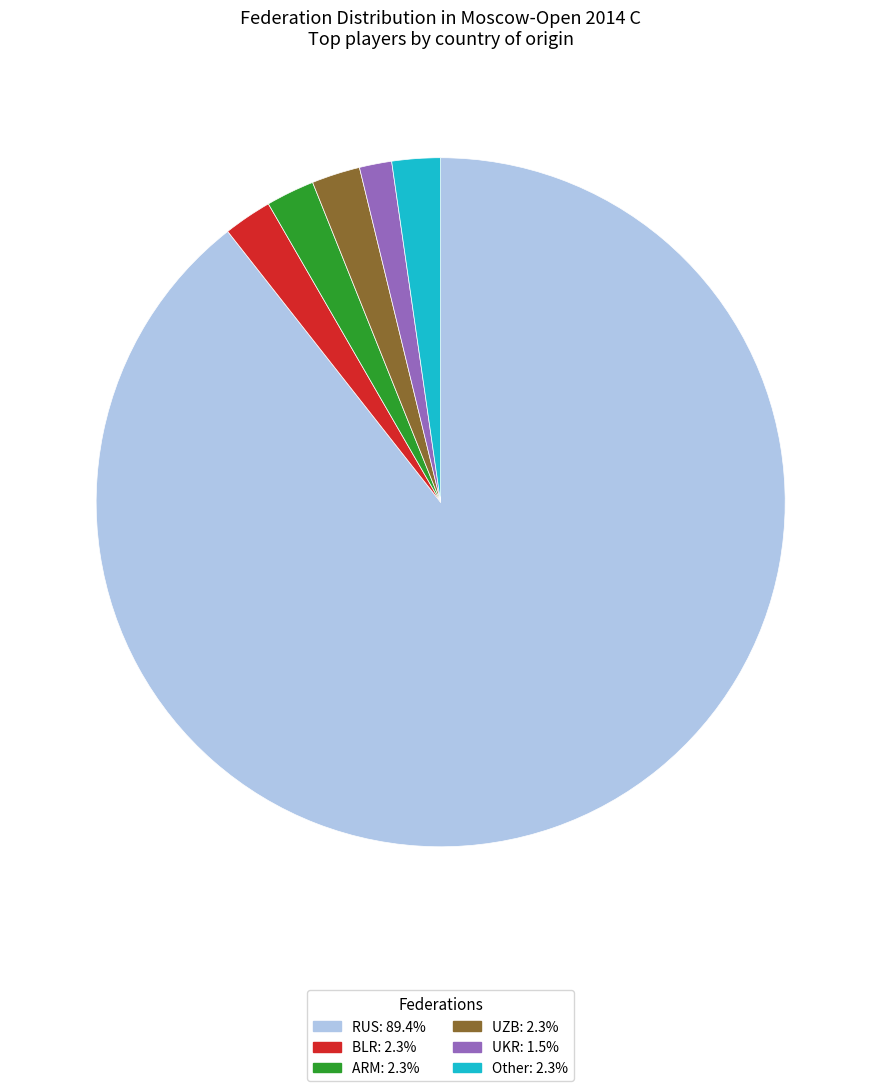

How many slices are in this pie chart?

6